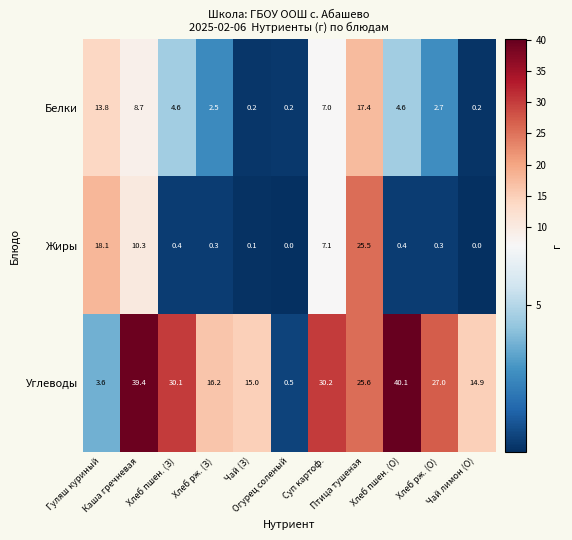

At which category does the chart reach its peak across all series?

Хлеб пшен. (О)